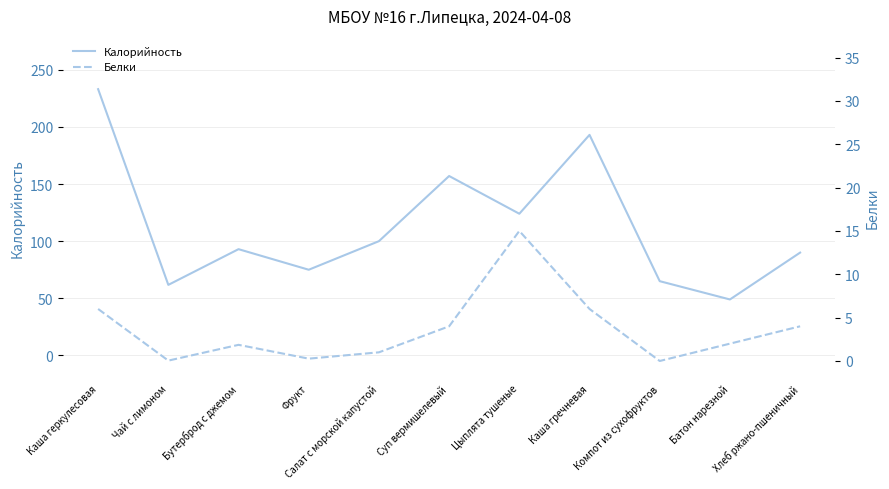

What is the highest value of the Калорийность series?

233.0